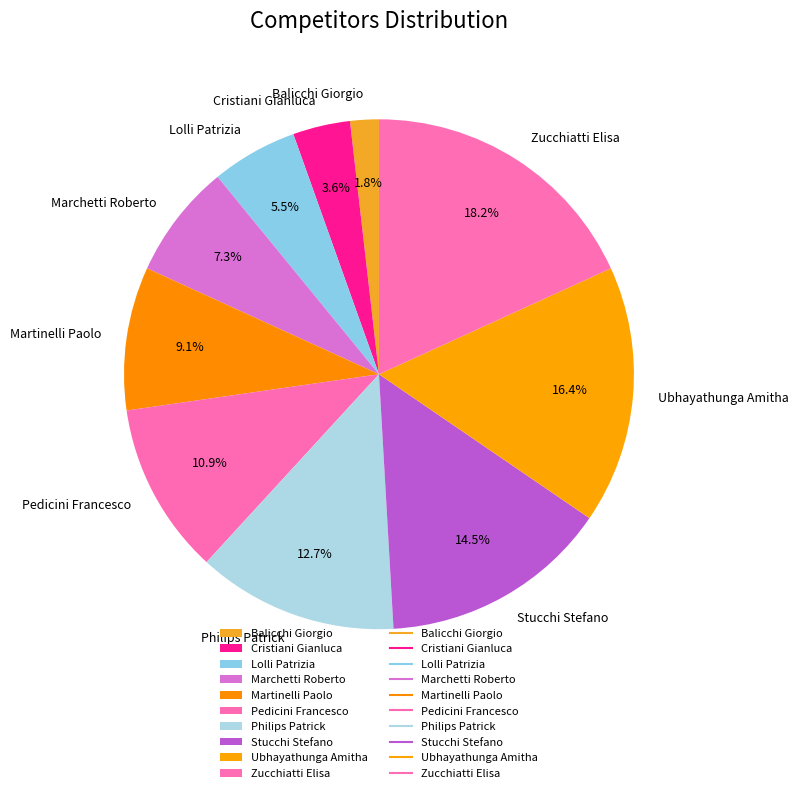

Which category has the biggest portion of the pie?

Zucchiatti Elisa